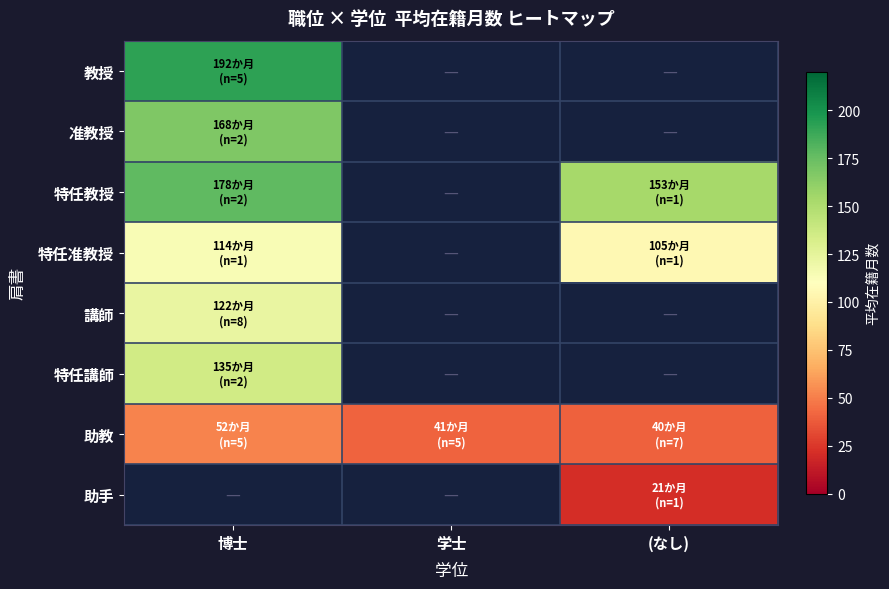

What is the difference between the 特任准教授 values at 博士 and (なし)?

9.0